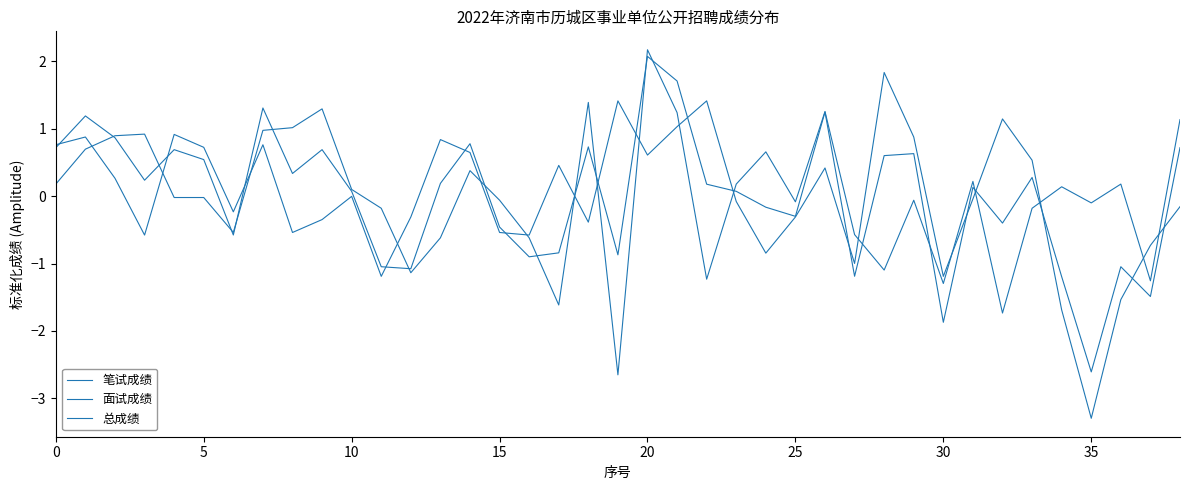

How many categories are shown in the chart?

39